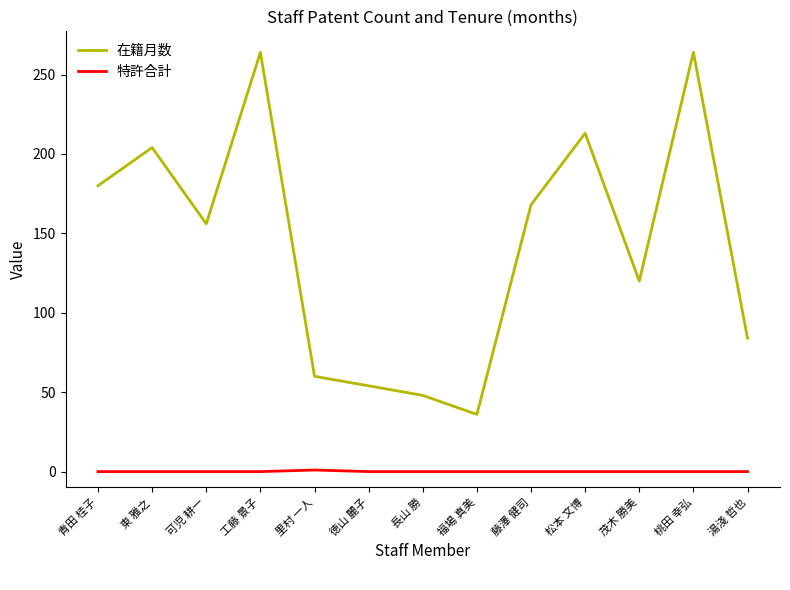

What position from the right is 青田 桂子?

13